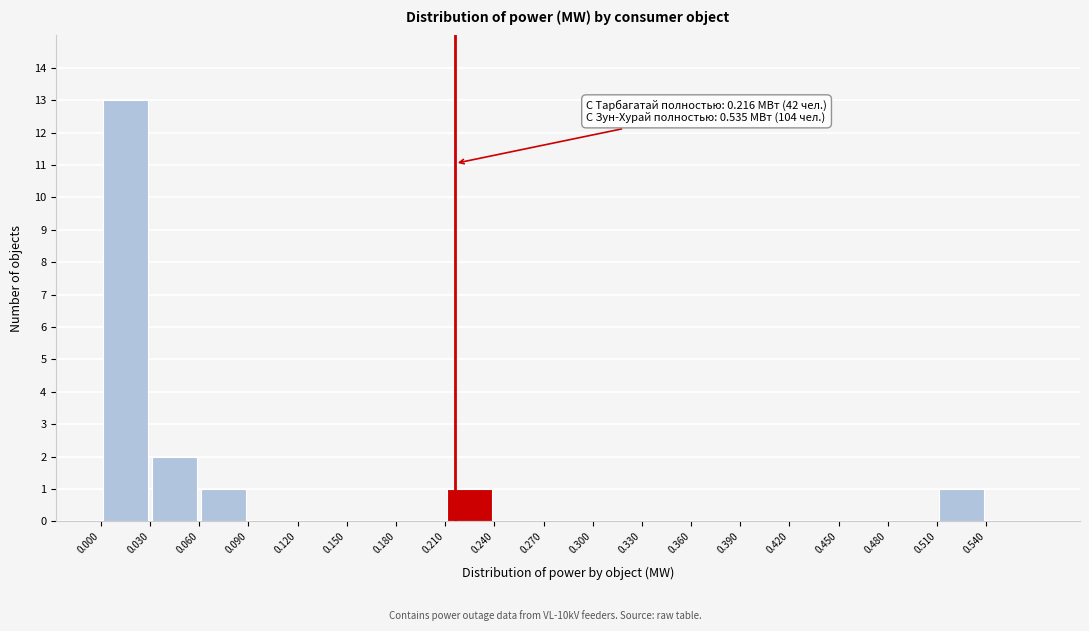

Which range on the x-axis has the tallest bar?

0.00 to 0.03